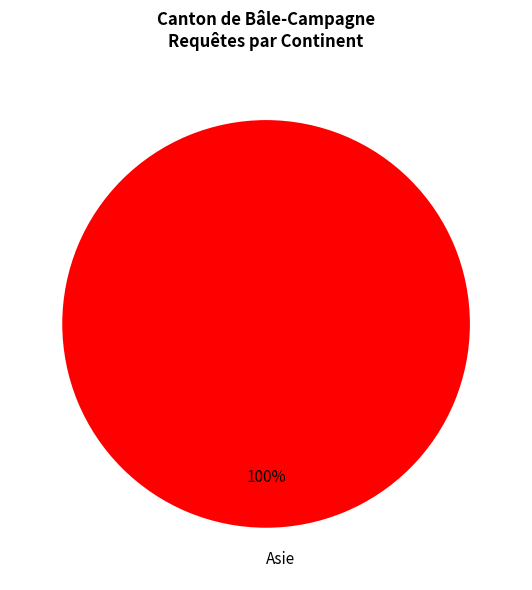

How many slices are in this pie chart?

1